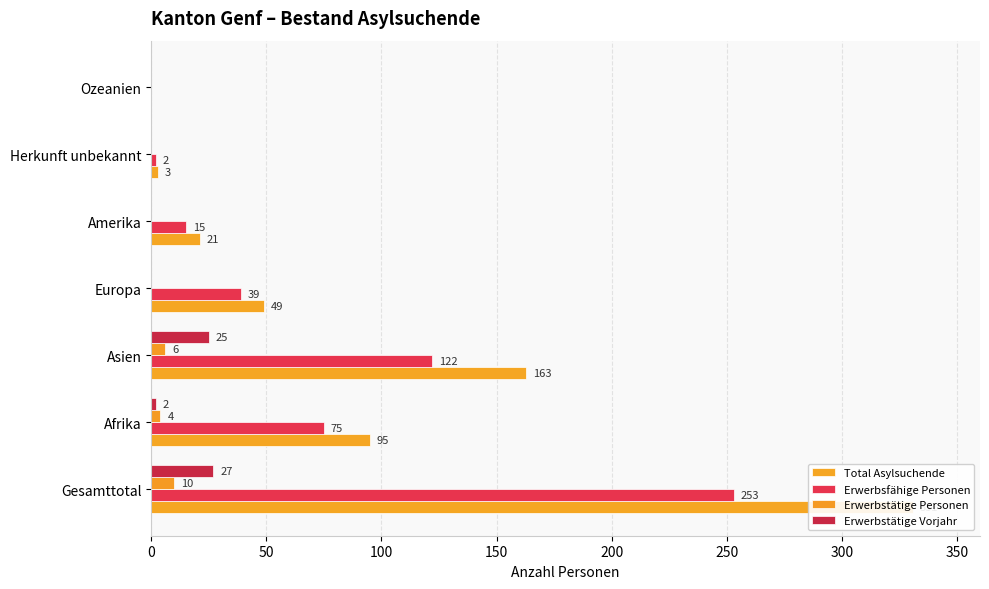

How many positive values does the Erwerbstätige Personen series have?

3